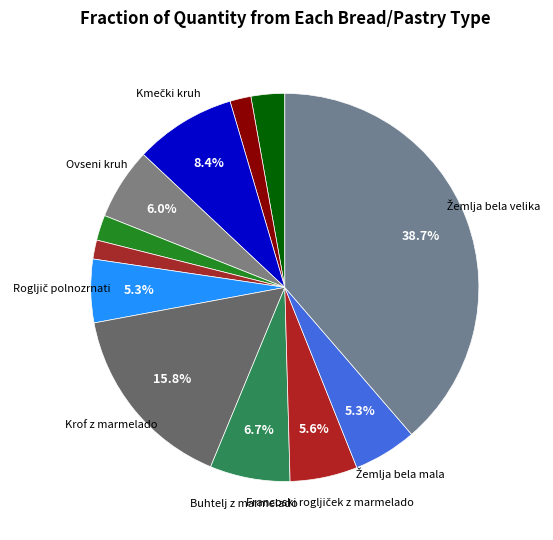

How many segments does this pie chart have?

12